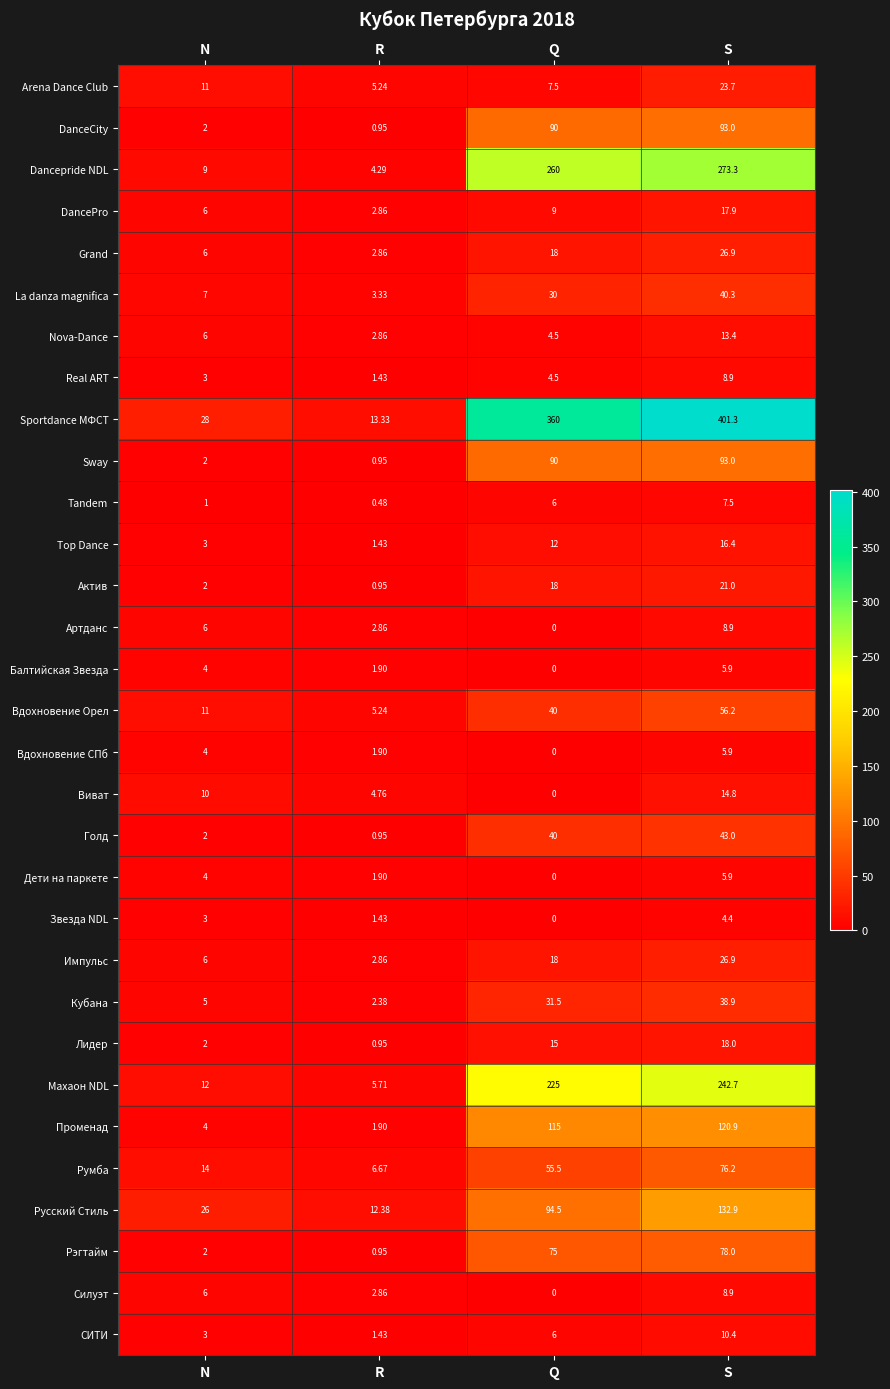

At which category does the chart reach its minimum across all series?

Q